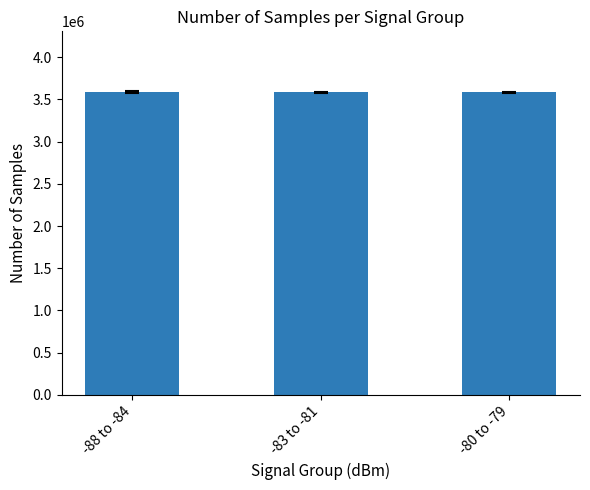

Is it true that the value at -88 to -84 is 3587983.8?

True